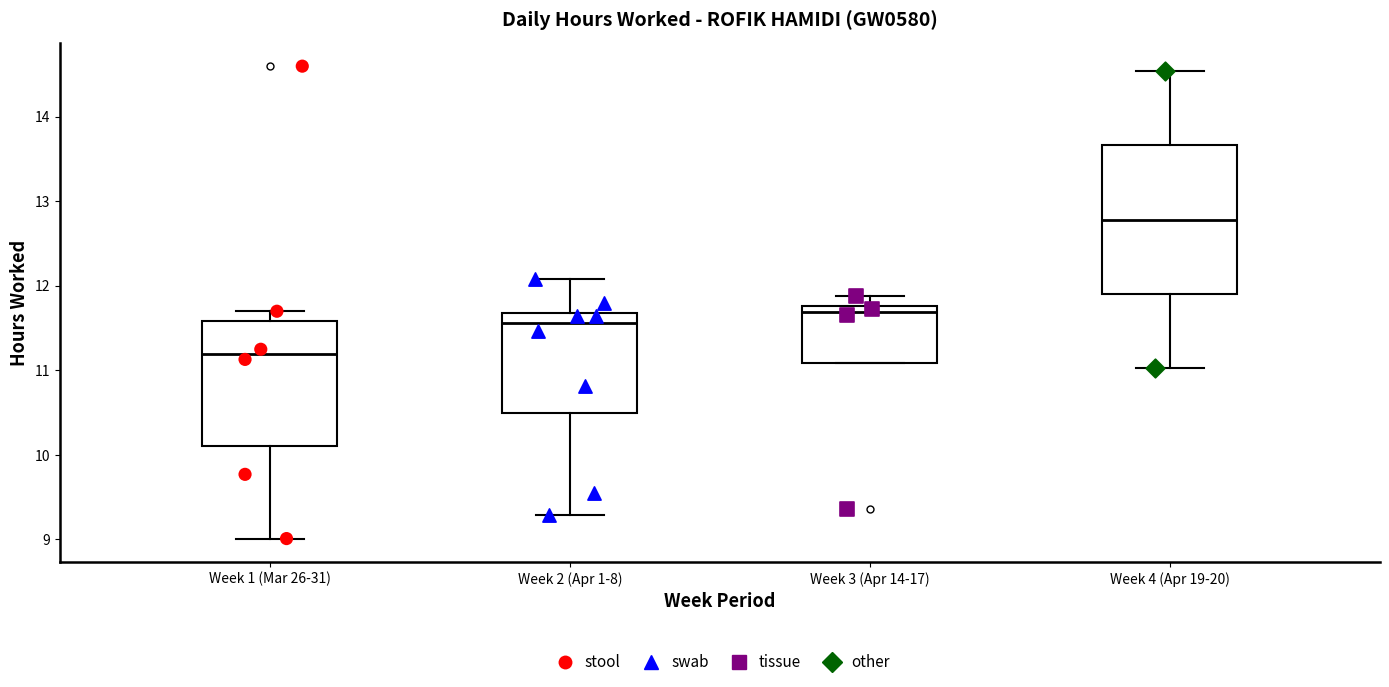

Which box is the tallest, from its lower edge to its upper edge?

Week 4 (Apr 19-20)